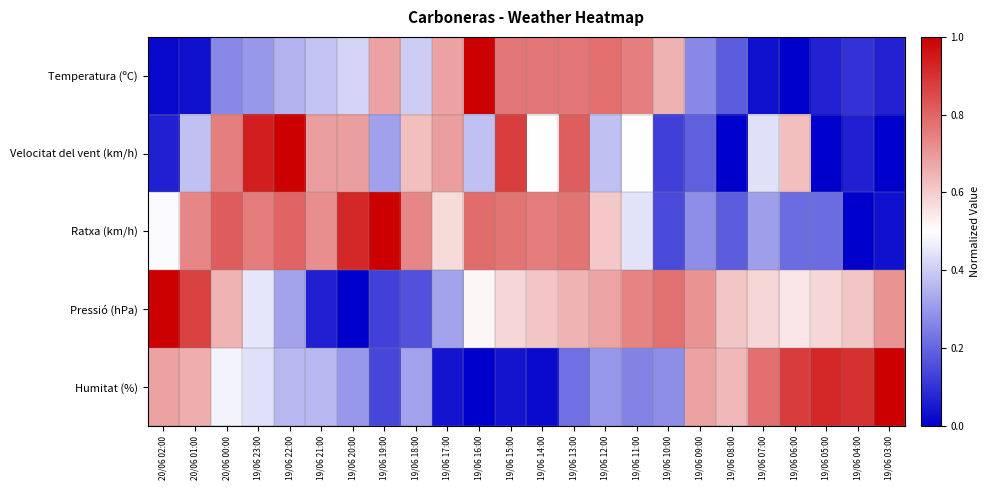

What is the total value across all series at 19/06 17:00?

2.3